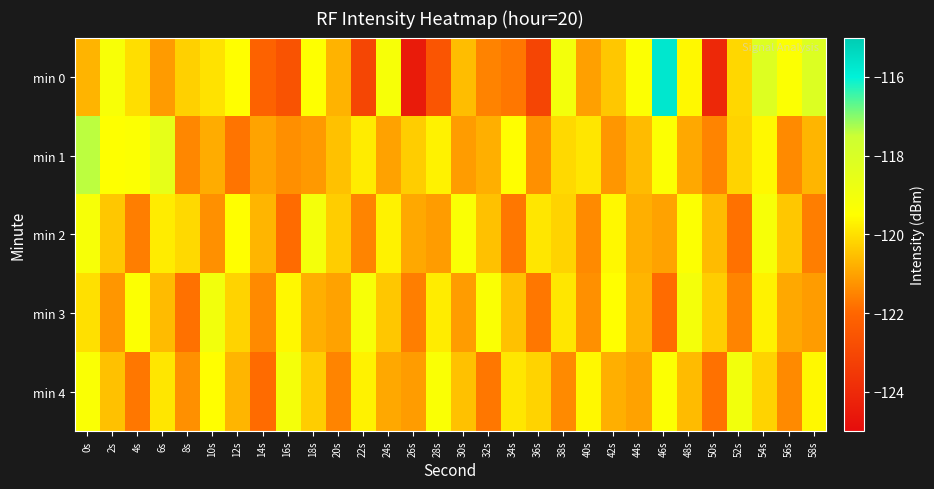

What is the spread (max minus min) of values at 26s?

4.2